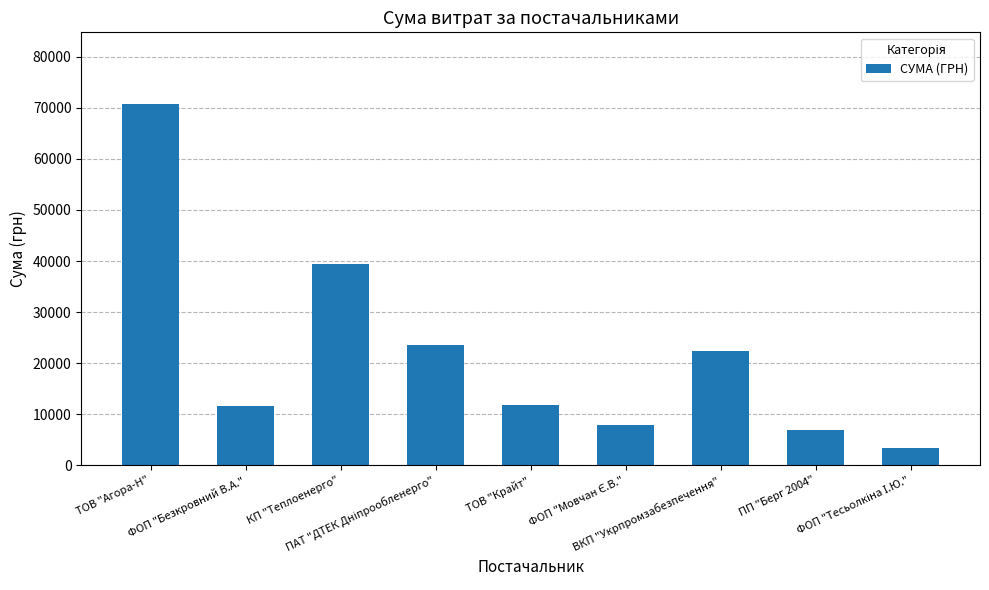

The value at ПП "Берг 2004" is 6988.9. True or false?

True